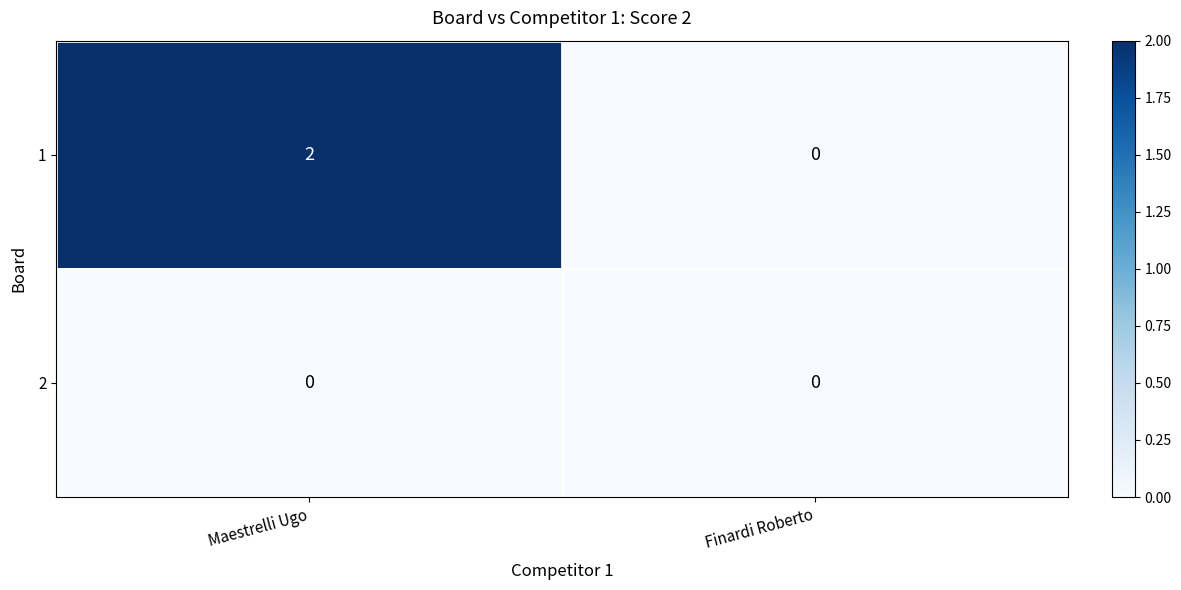

At which label does 1 reach its minimum?

Finardi Roberto